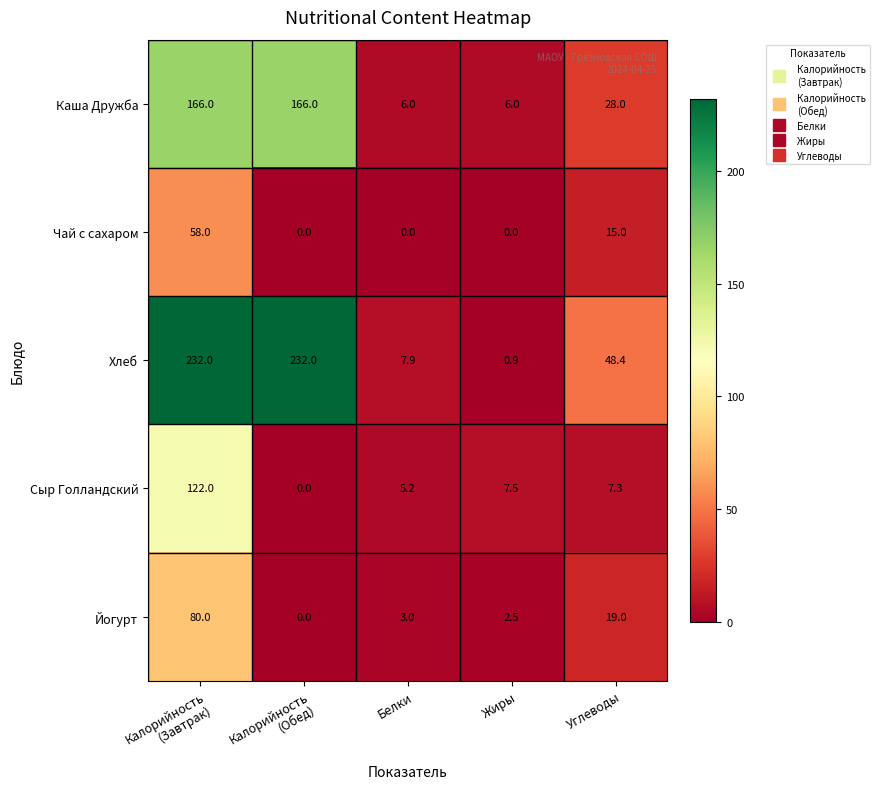

What is the maximum value shown in the chart?

232.0